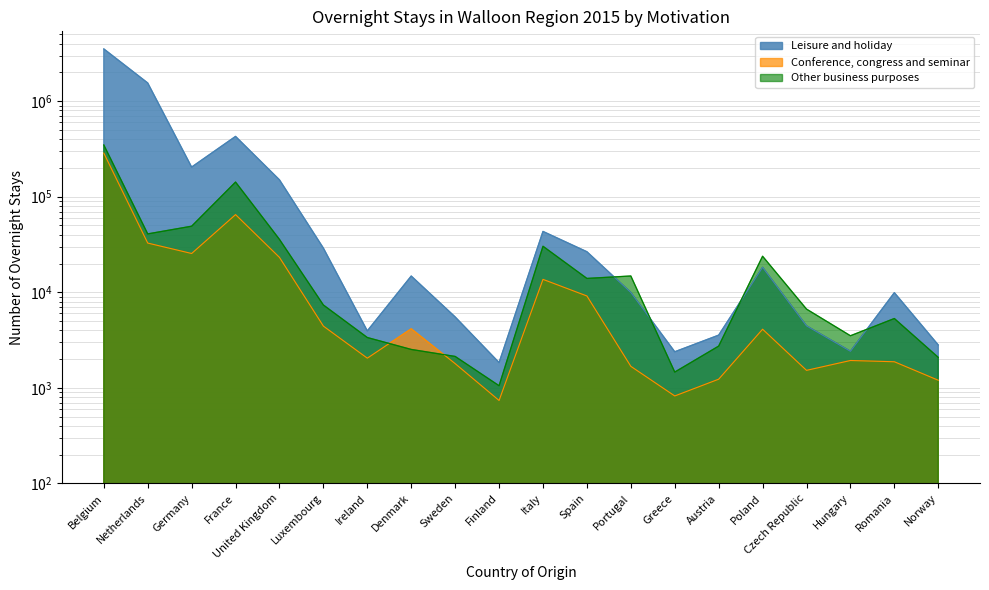

Between France and Luxembourg, which series saw the biggest shift?

Leisure and holiday